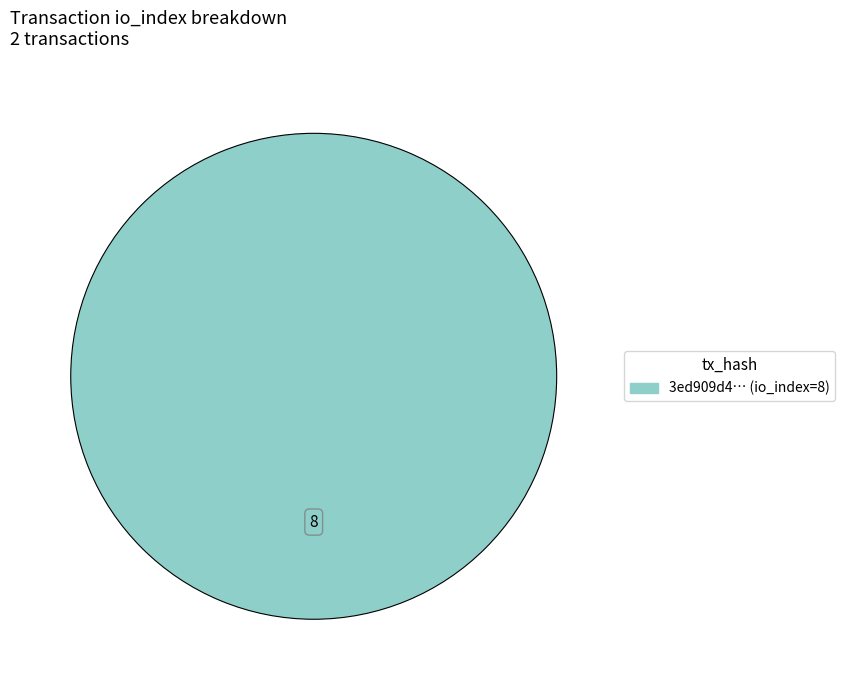

Is there a majority slice in this chart?

Yes